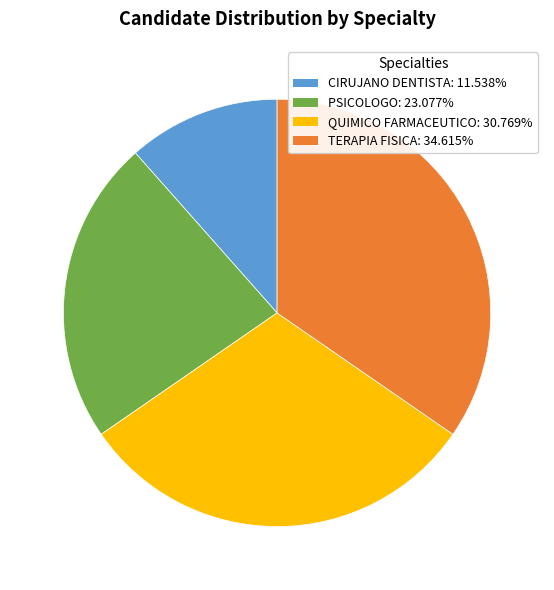

Is the sum of CIRUJANO DENTISTA and PSICOLOGO greater than half?

No